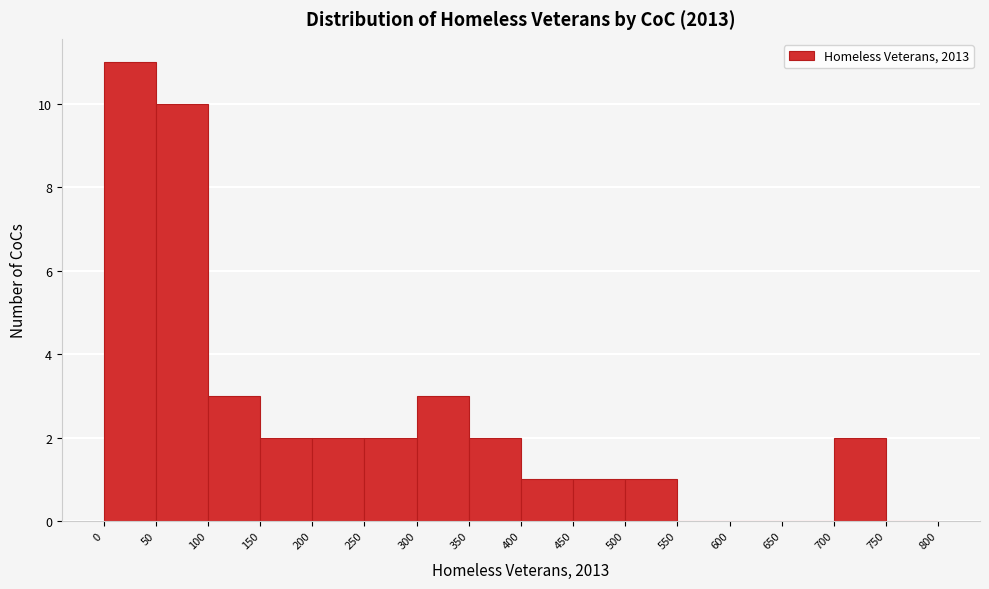

Which range on the x-axis has the tallest bar?

0 to 50